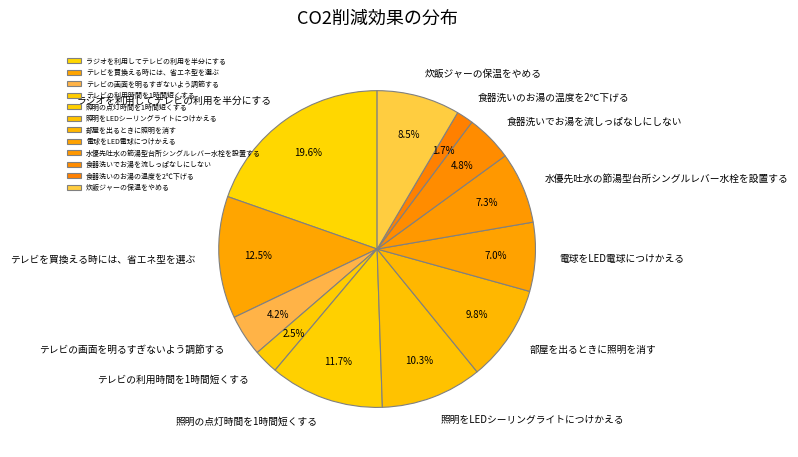

Count the number of slices in the pie.

12